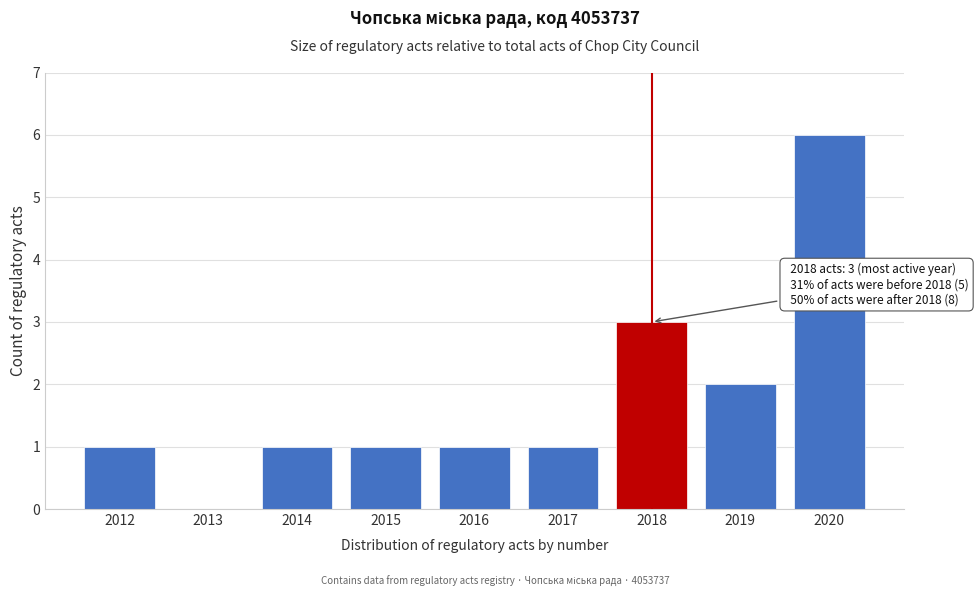

Reading left to right, what are all the values shown in this chart?

2012=1	2013=0	2014=1	2015=1	2016=1	2017=1	2018=3	2019=2	2020=6